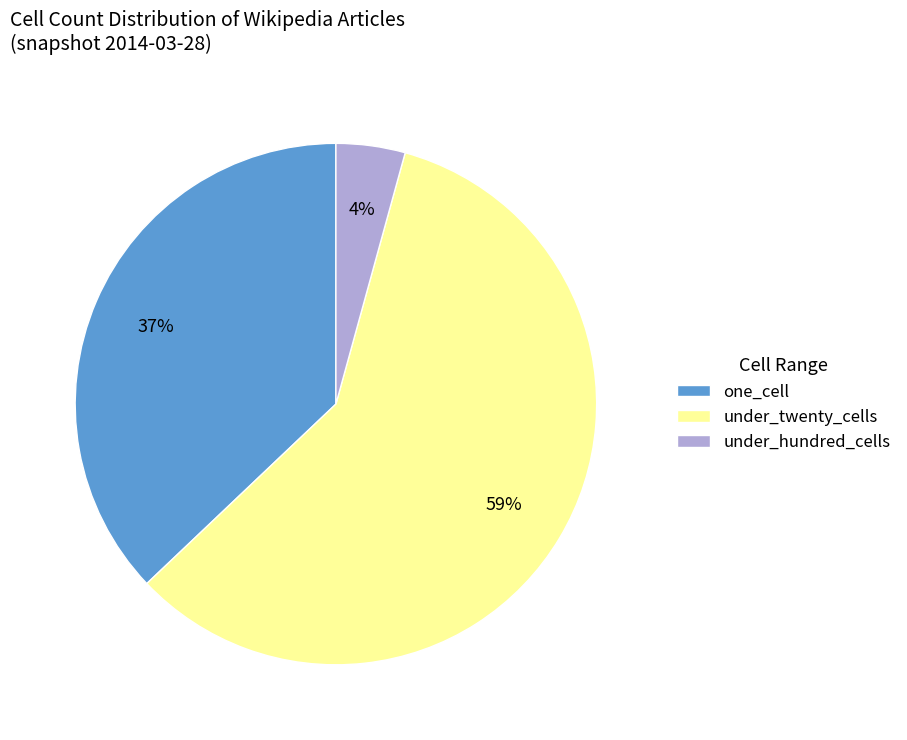

Is it true that under_twenty_cells is 59% of the pie?

True